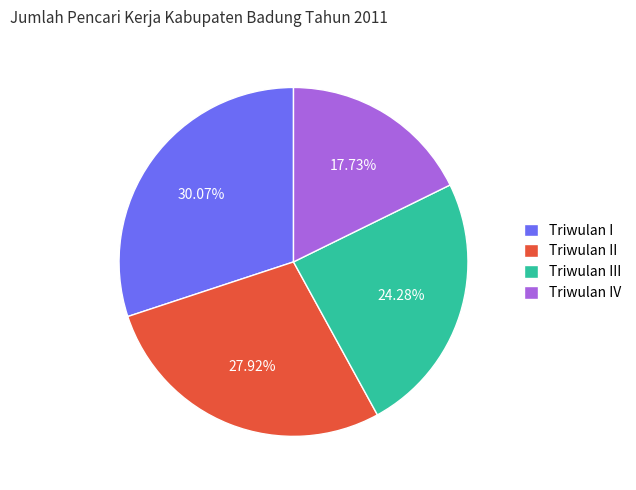

Rank the categories by value from lowest to highest.

Triwulan IV, Triwulan III, Triwulan II, Triwulan I